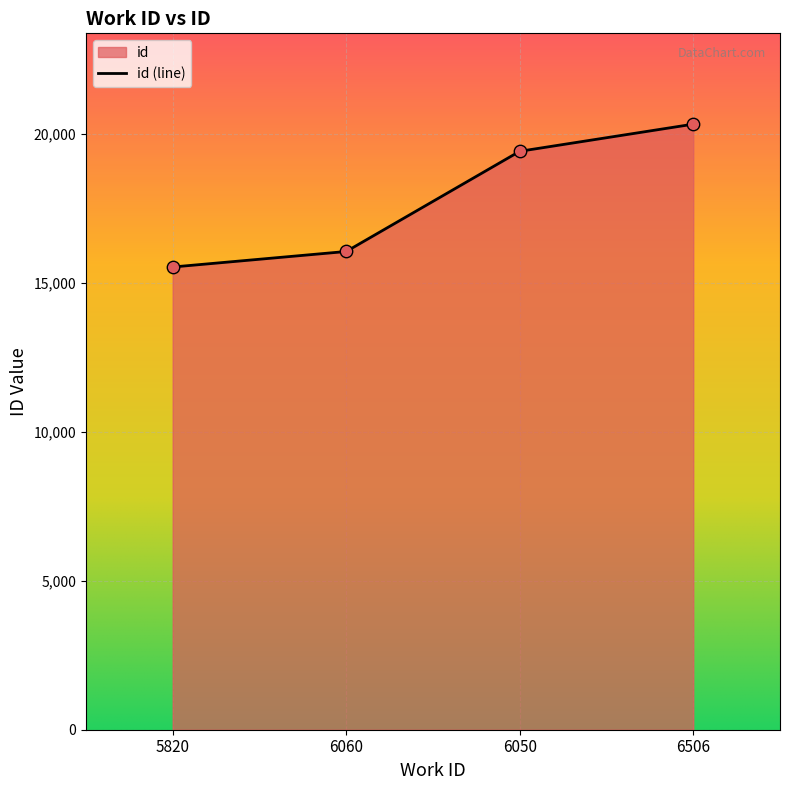

What is the change in value from 5820 to 6050?

+3885